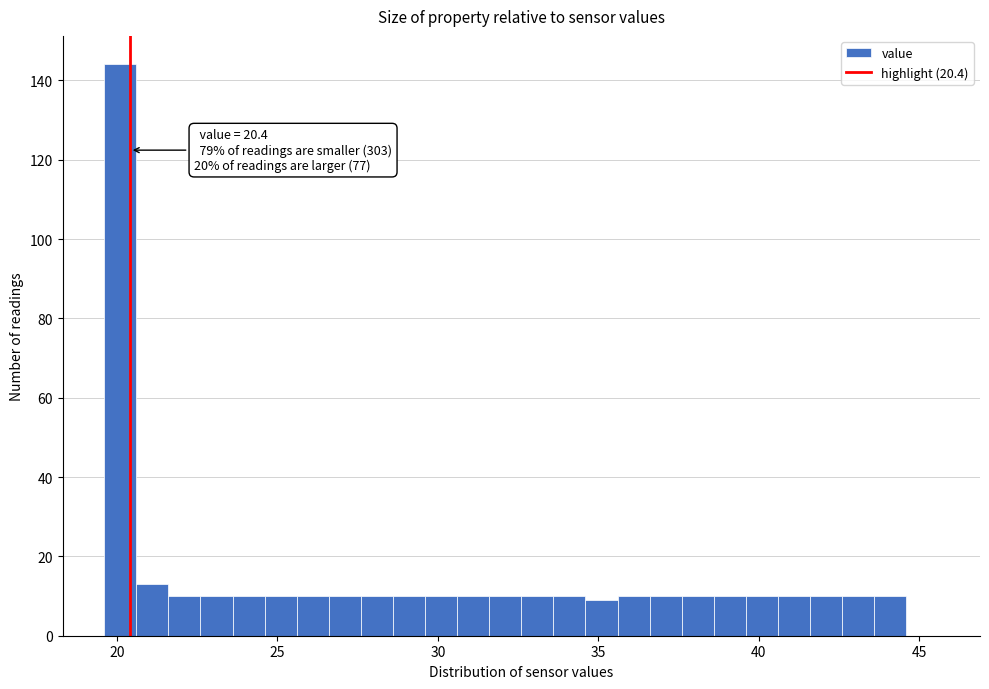

Read against the x-axis, roughly where is the centre of the tallest bar?

20.0